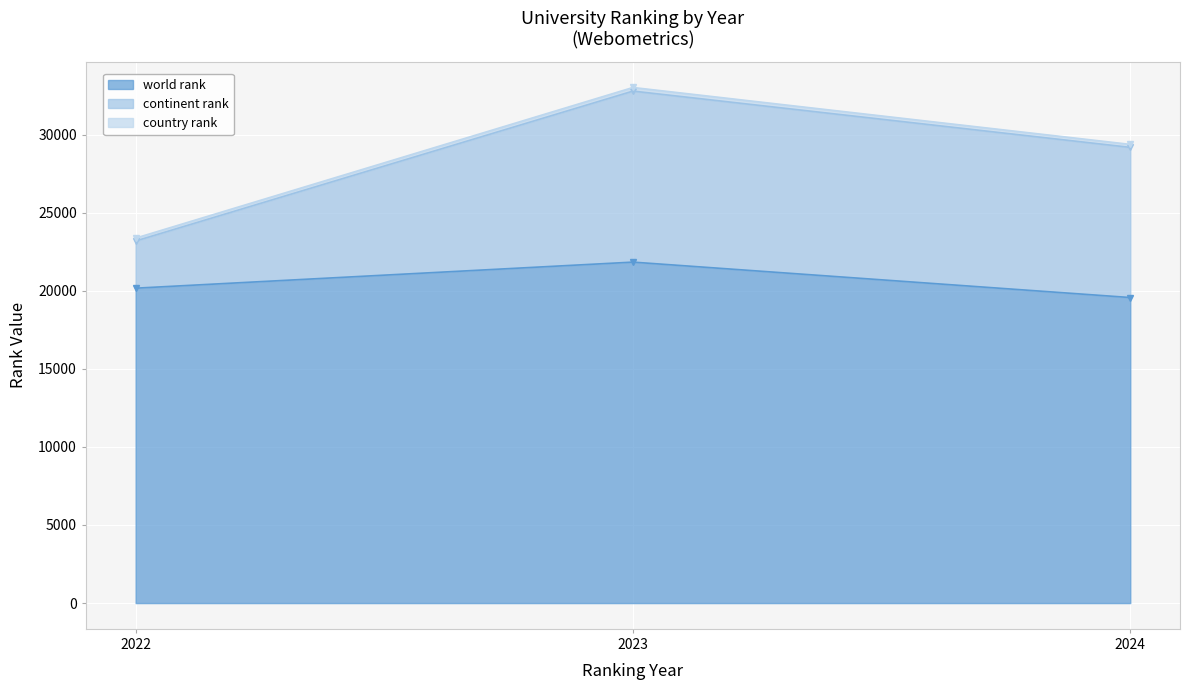

Rank the categories by continent rank value from lowest to highest.

2022, 2024, 2023